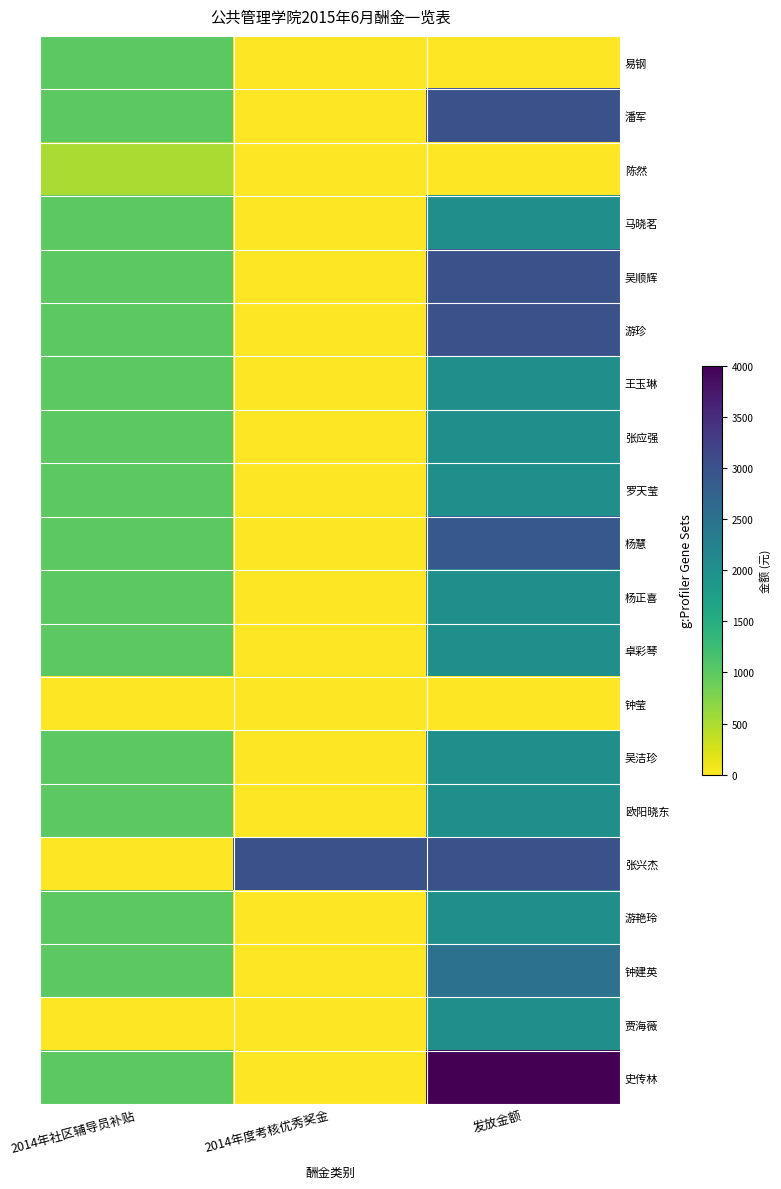

Which has a higher value, 发放金额 or 2014年社区辅导员补贴?

2014年社区辅导员补贴